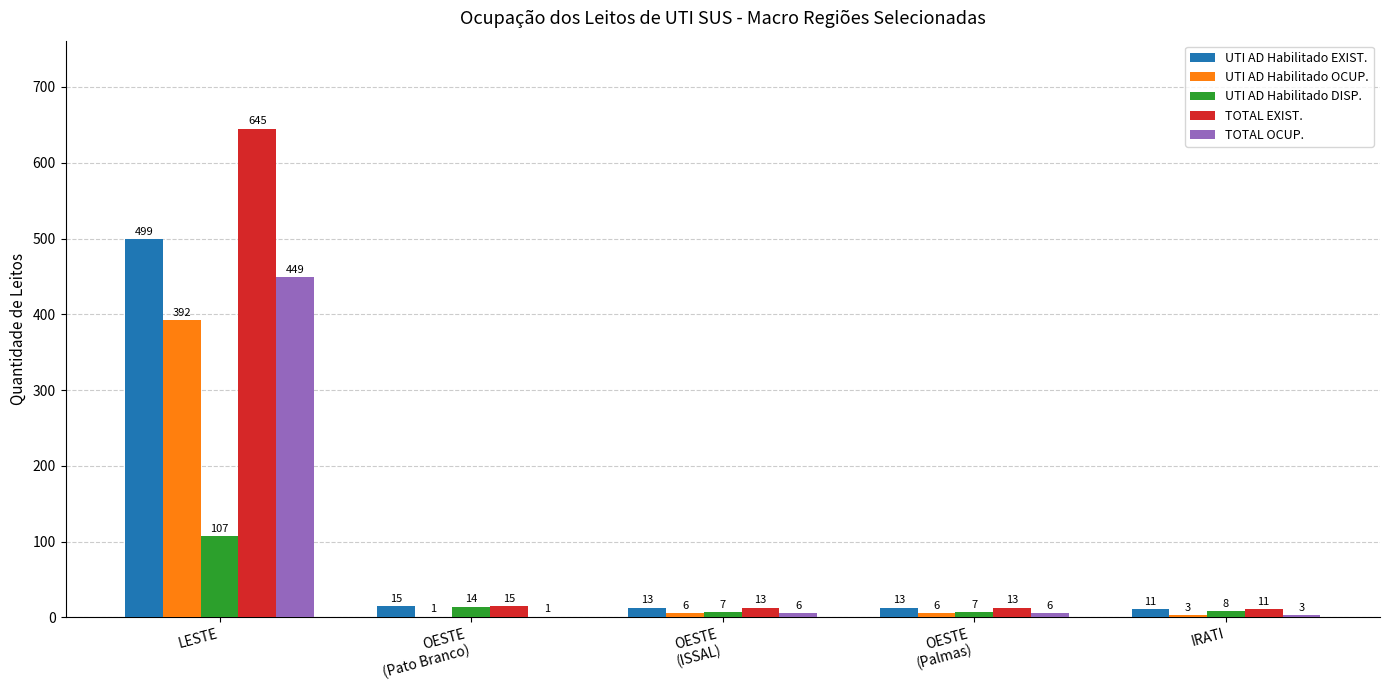

Reading left to right, what are all the values shown in this chart?

UTI AD Habilitado EXIST.: 499	15	13	13	11
UTI AD Habilitado OCUP.: 392	1	6	6	3
UTI AD Habilitado DISP.: 107	14	7	7	8
TOTAL EXIST.: 645	15	13	13	11
TOTAL OCUP.: 449	1	6	6	3